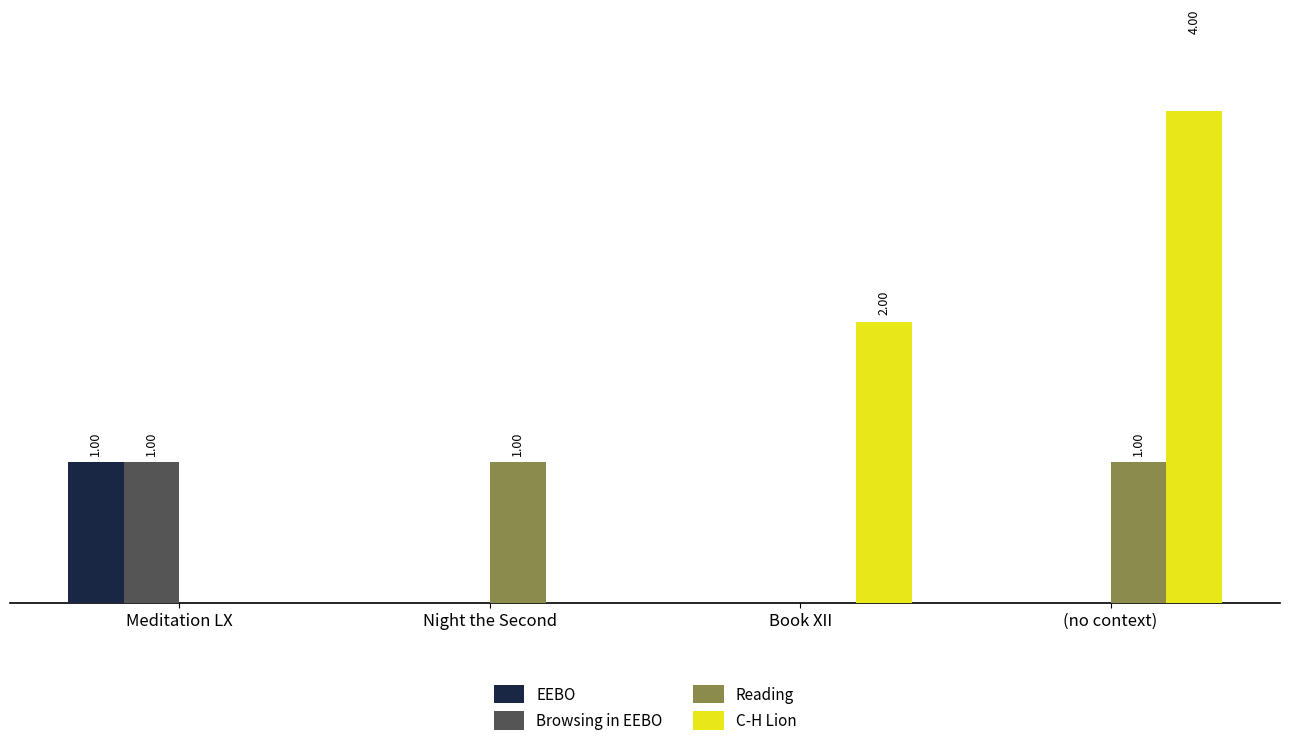

Which series has the largest total across all categories?

C-H Lion